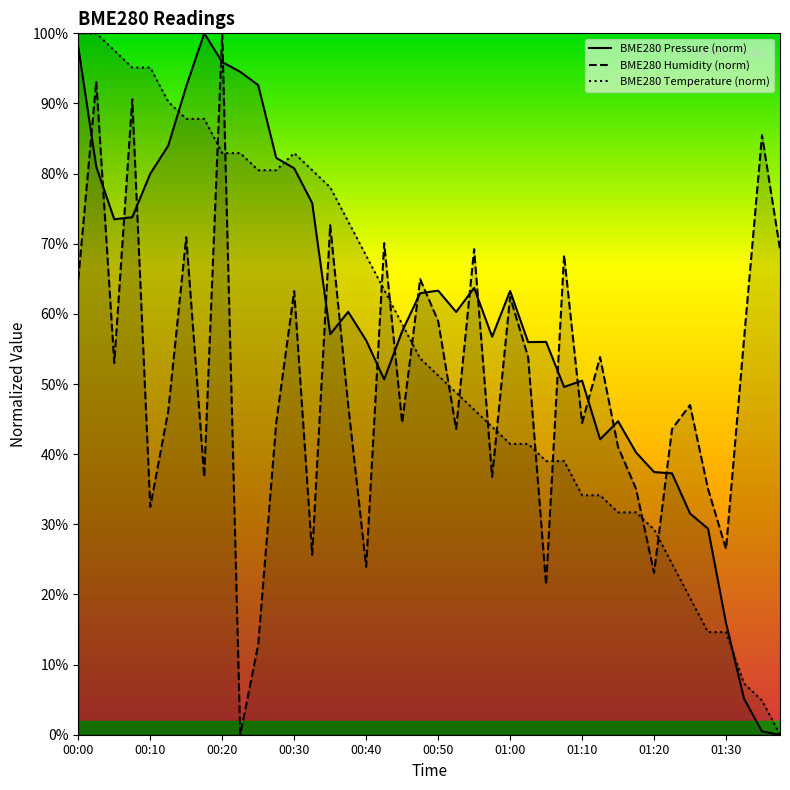

What is the average value of the BME280_pressure series?

58.8